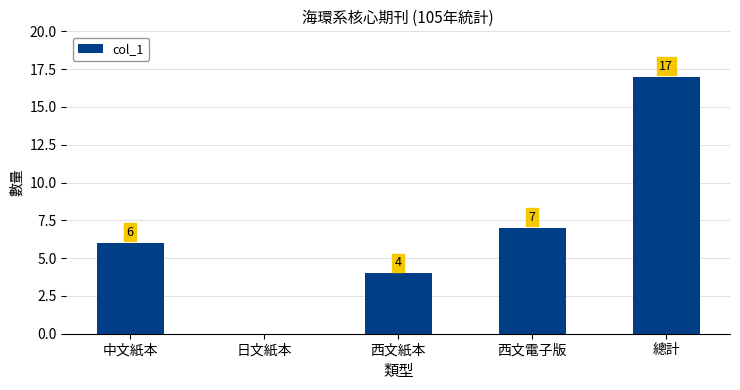

Reading left to right, what are all the values shown in this chart?

6	0	4	7	17